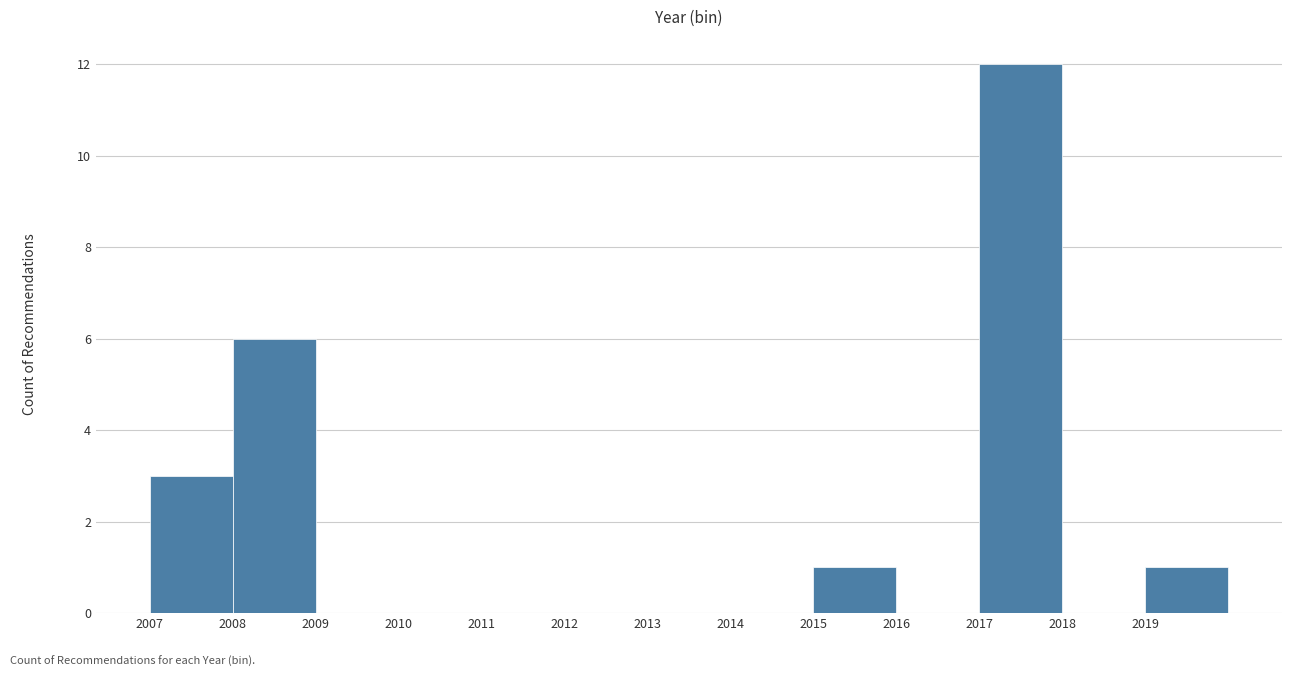

How tall is the bar that spans 2015 to 2016 on the x-axis? The values are not printed on the chart, so give them approximately, as read against the axis.

1